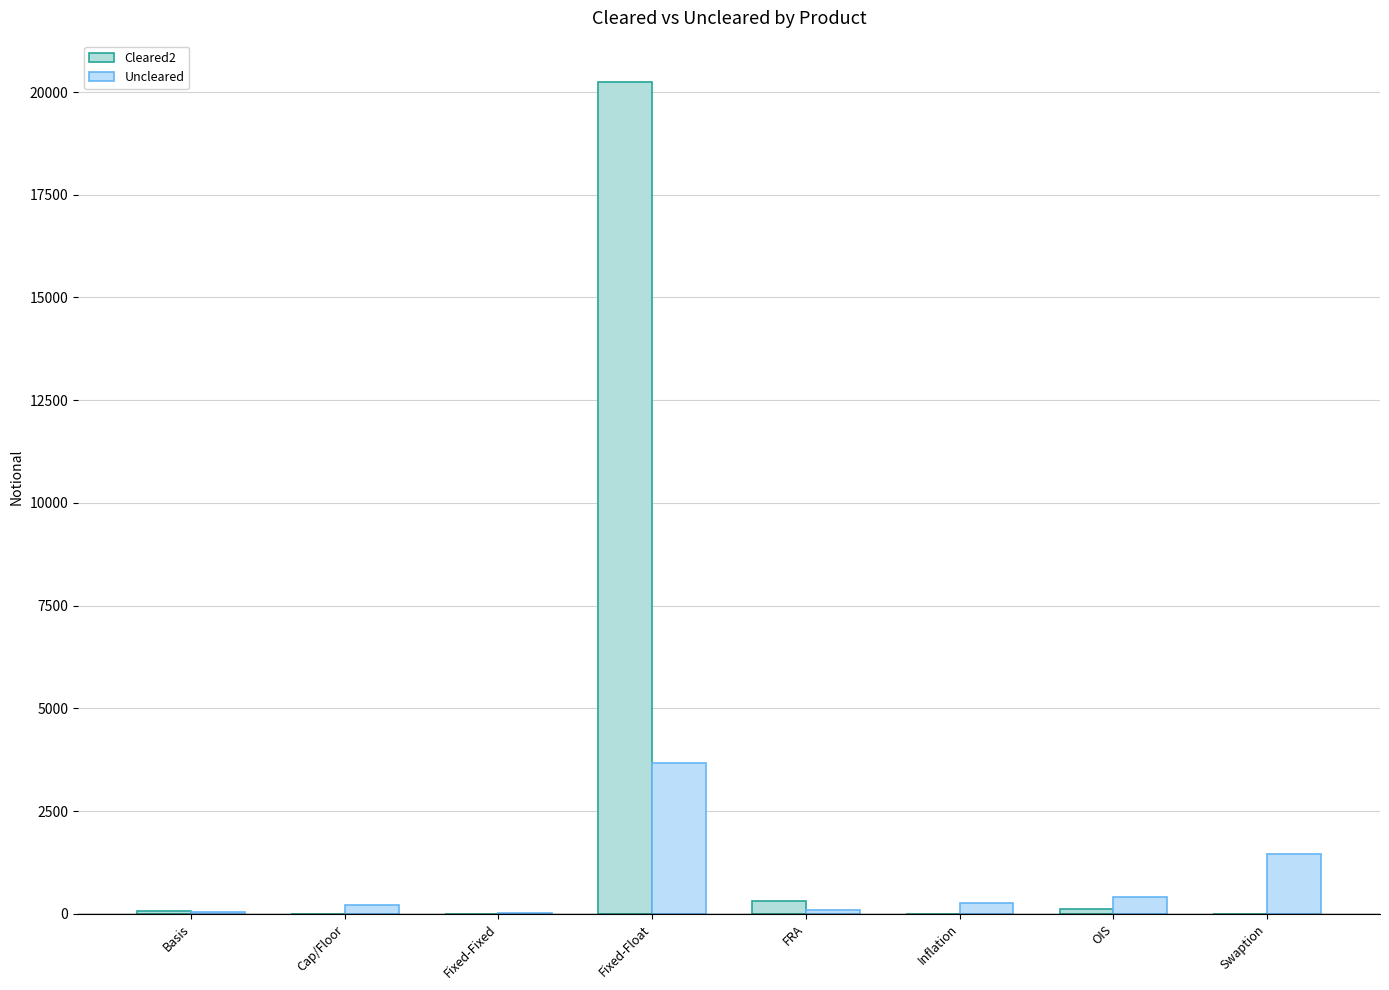

Which series has the largest total across all categories?

Cleared2